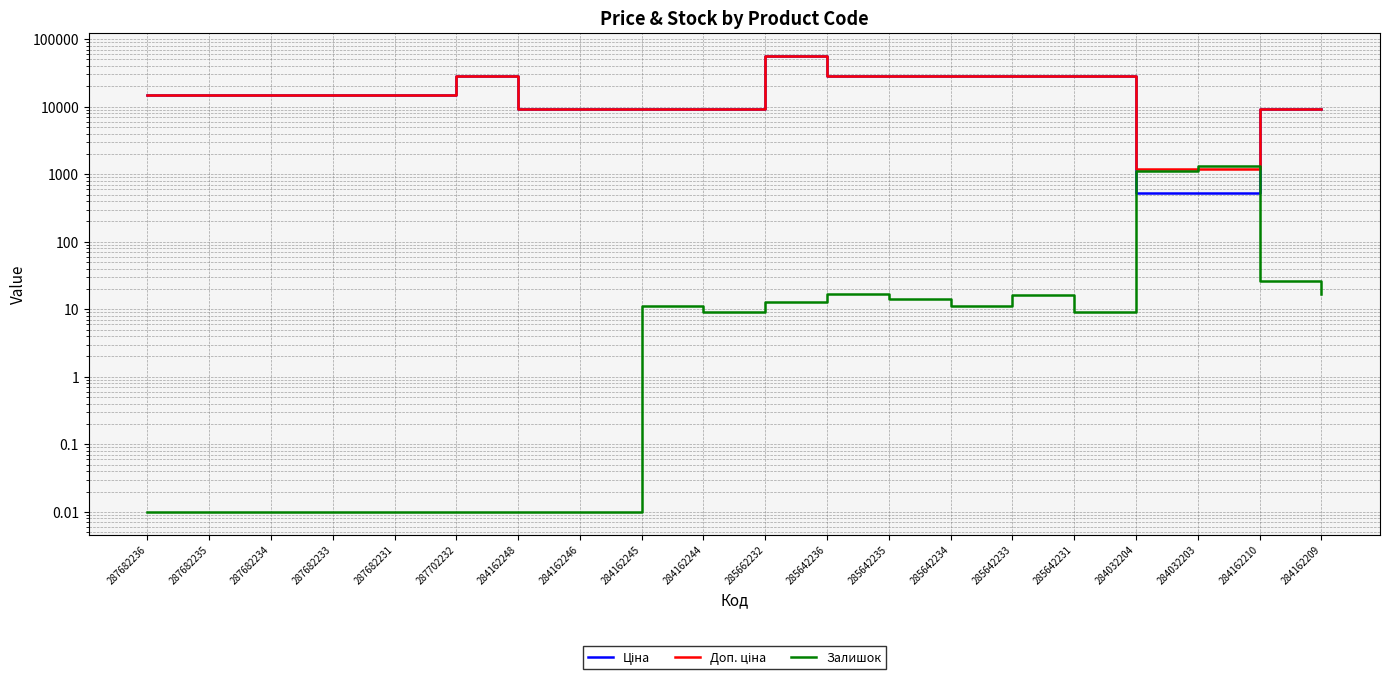

What is the total value across all series at 284162245?

18381.3